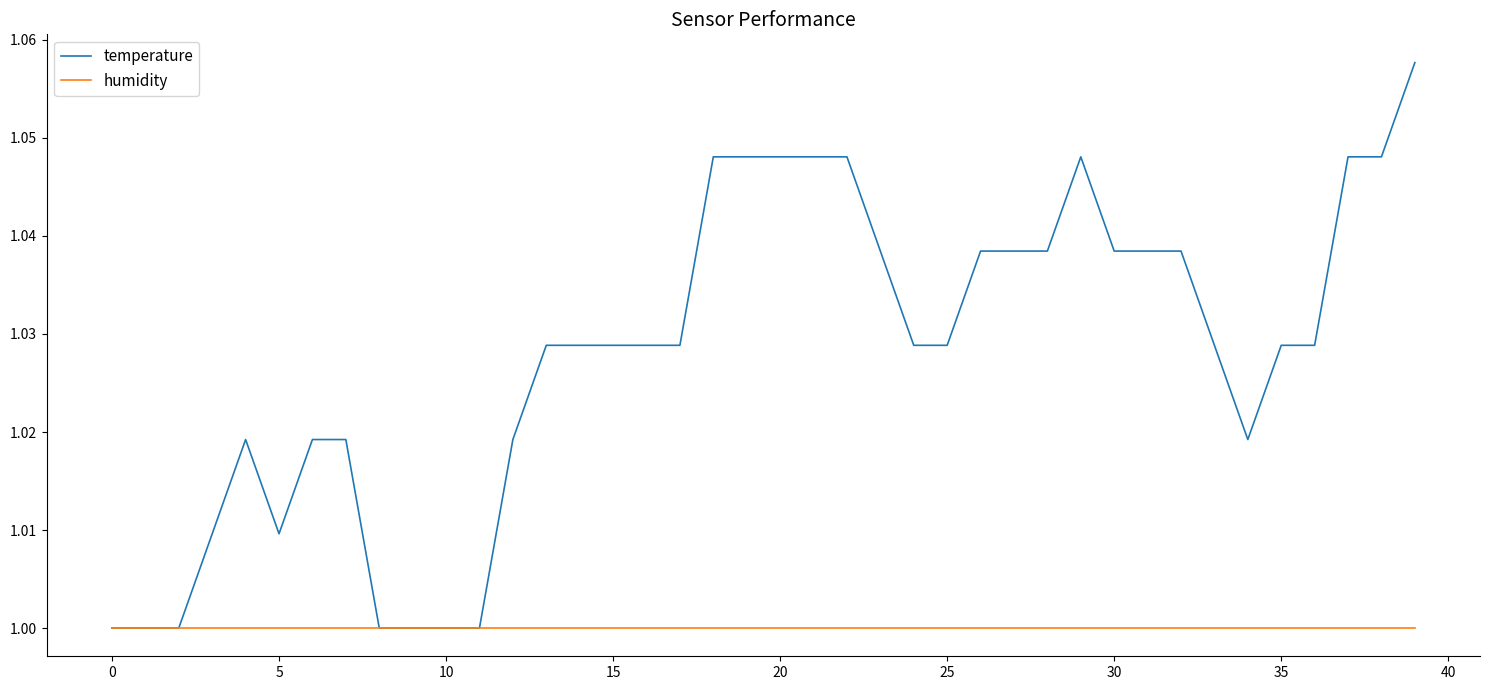

Which series has the largest total across all categories?

temperature